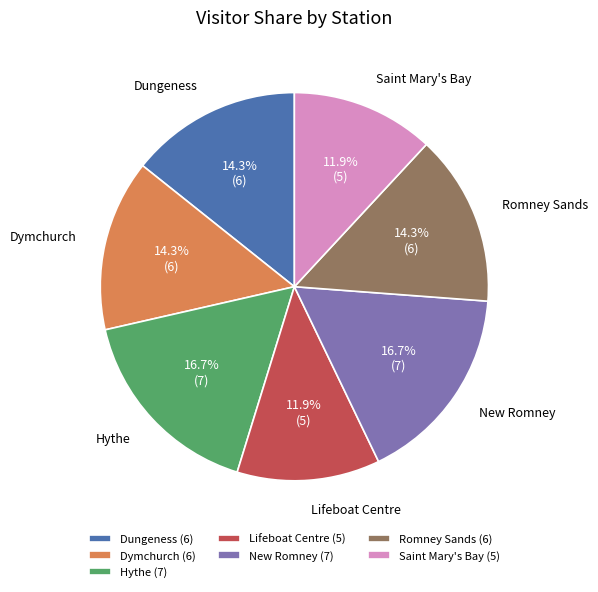

What is the total percentage of New Romney and Dymchurch?

31.0%